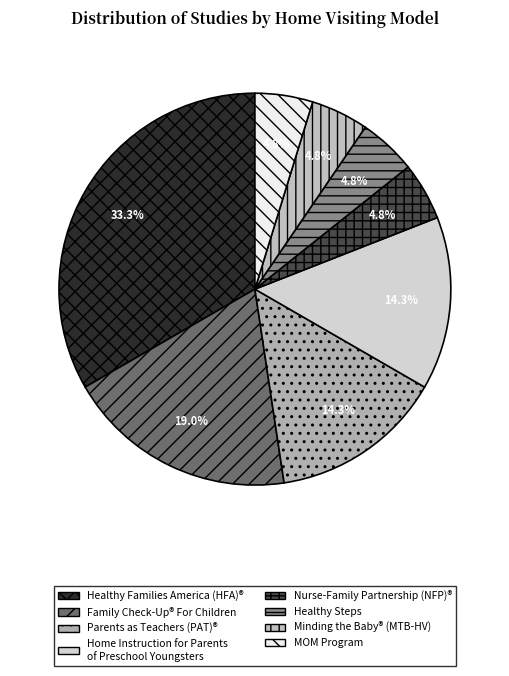

Does Healthy Families America (HFA)® represent more than half of the total?

No